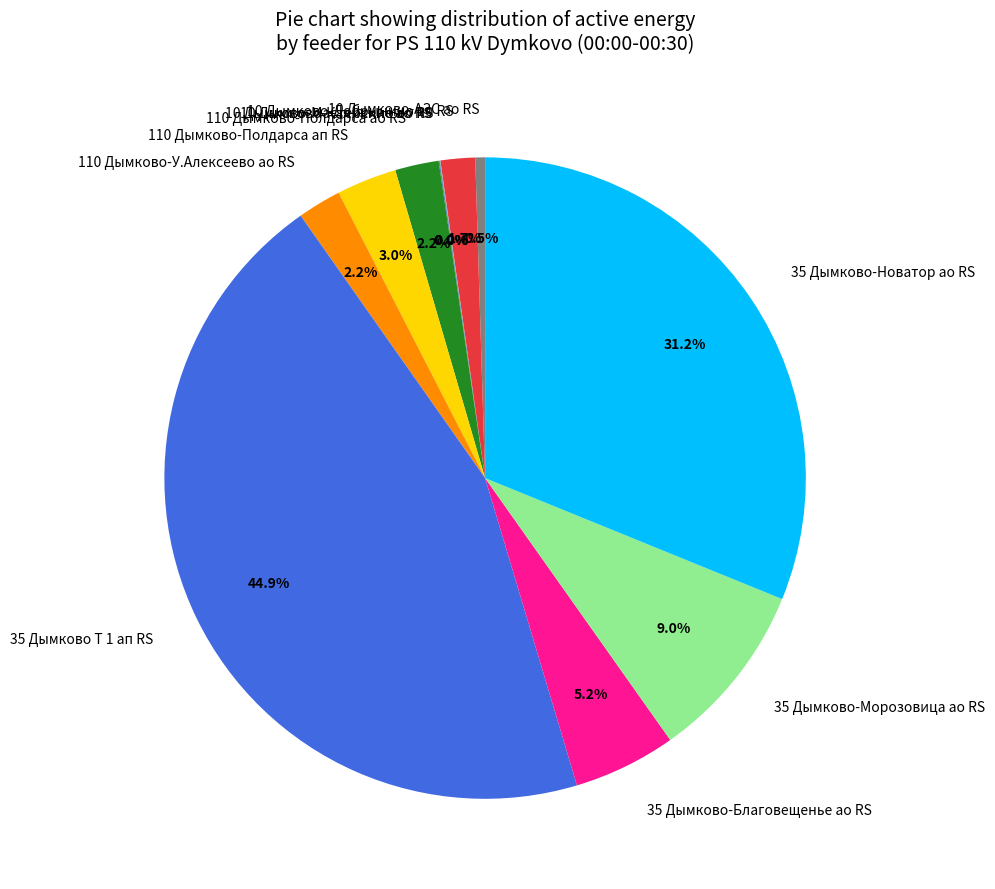

Which slice is the largest?

35 Дымково Т 1 ап RS